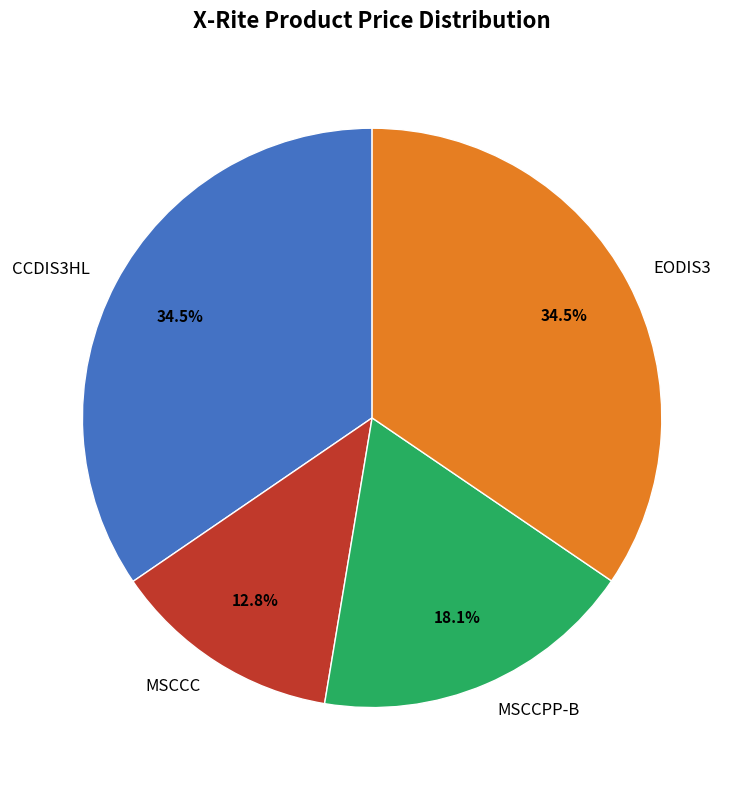

To the nearest percent, what percentage of the pie is MSCCPP-B?

18%